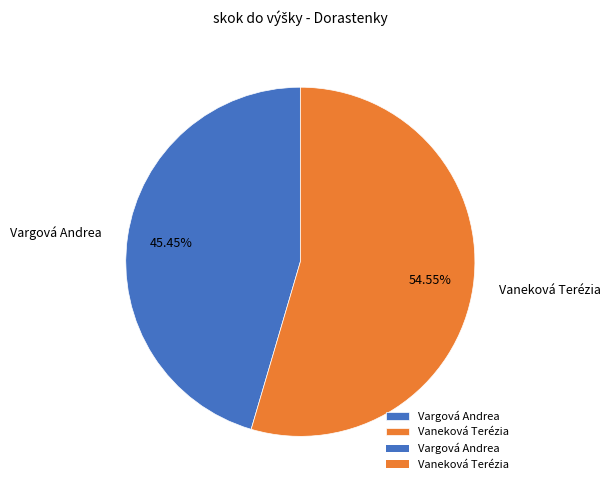

Which category accounts for the majority?

Vaneková Terézia